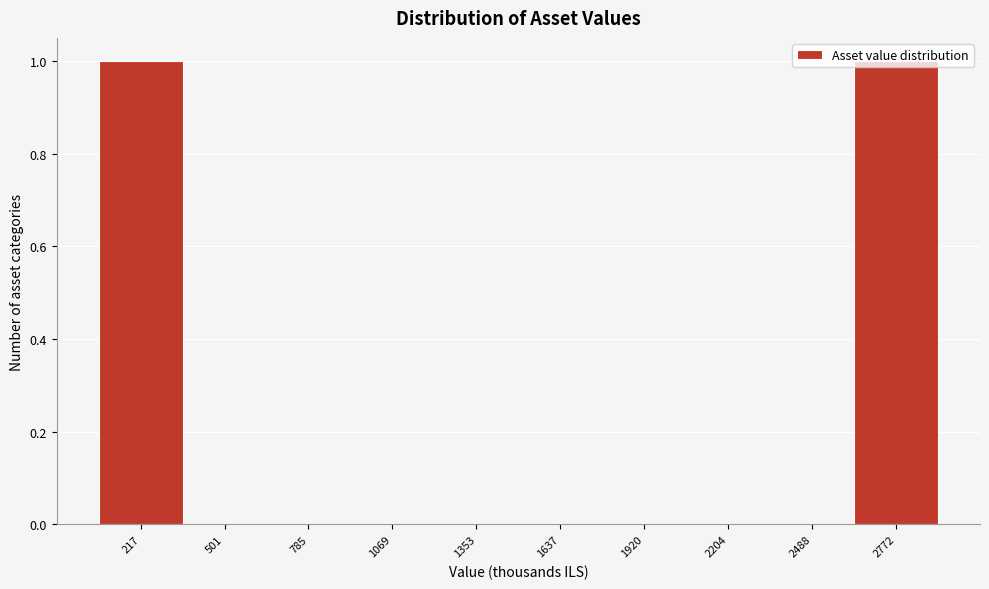

Reading left to right, transcribe this chart: for each bar, give the range it covers on the x-axis and its height. Neither the bar edges nor the heights are printed on the chart, so give them approximately, as read against the axes.

100 to 350: 1
350 to 650: 0
650 to 950: 0
950 to 1200: 0
1200 to 1500: 0
1500 to 1800: 0
1800 to 2050: 0
2050 to 2350: 0
2350 to 2650: 0
2650 to 2900: 1